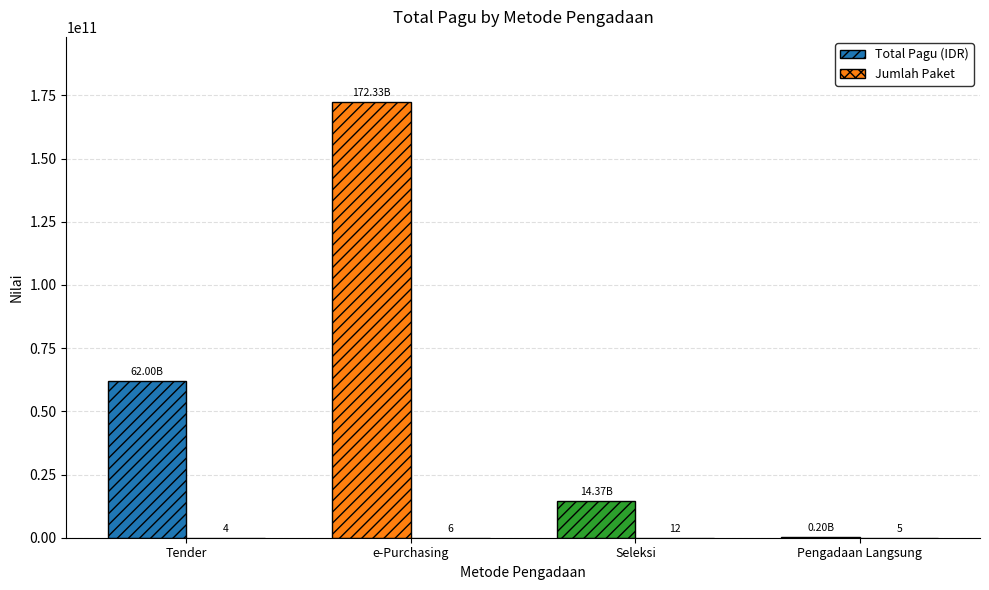

How many categories are shown in the chart?

4